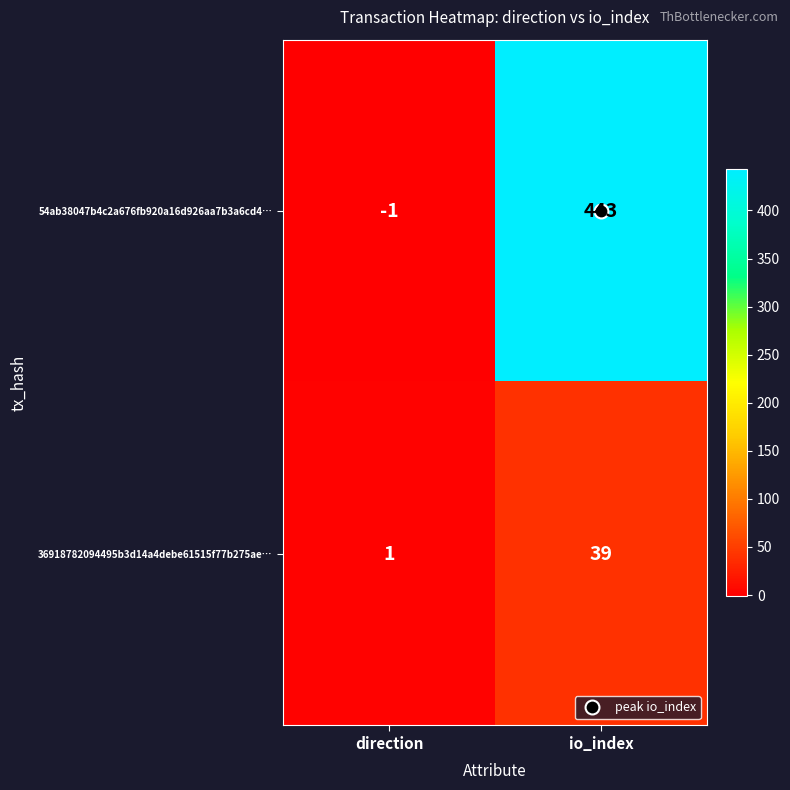

List the labels in order of 36918782094495b3d14a4debe61515f77b275ae… value, largest first.

io_index, direction